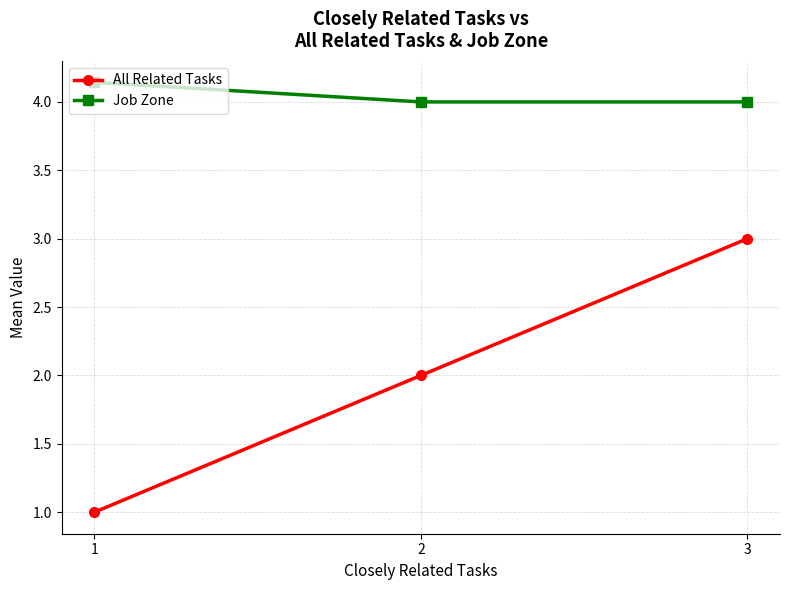

How many categories are shown in the chart?

3